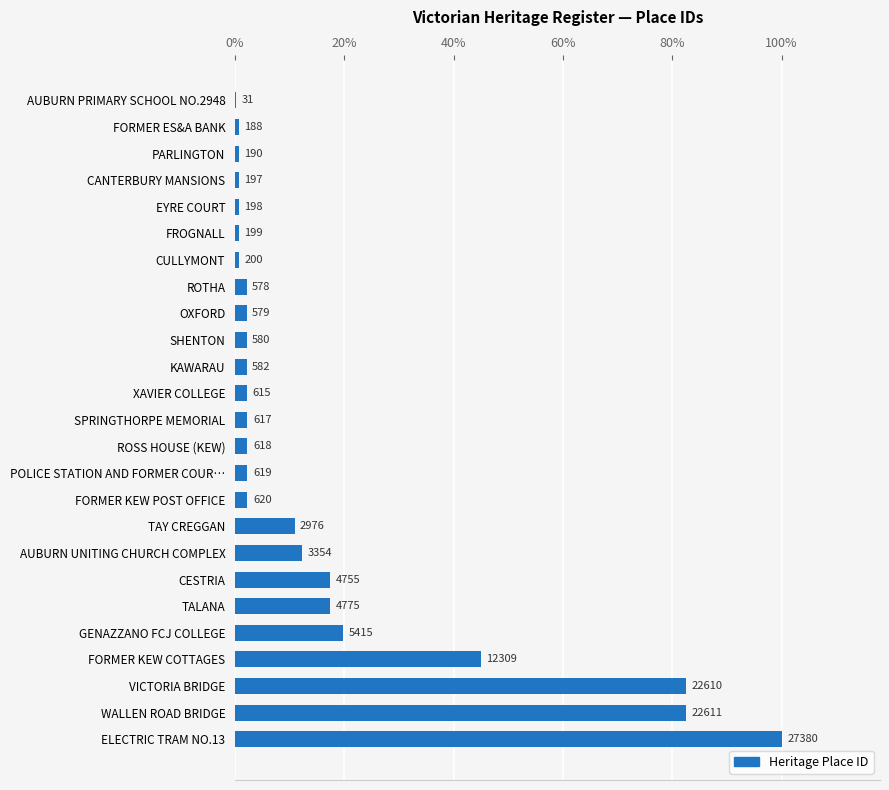

Are the bars horizontal?

Yes